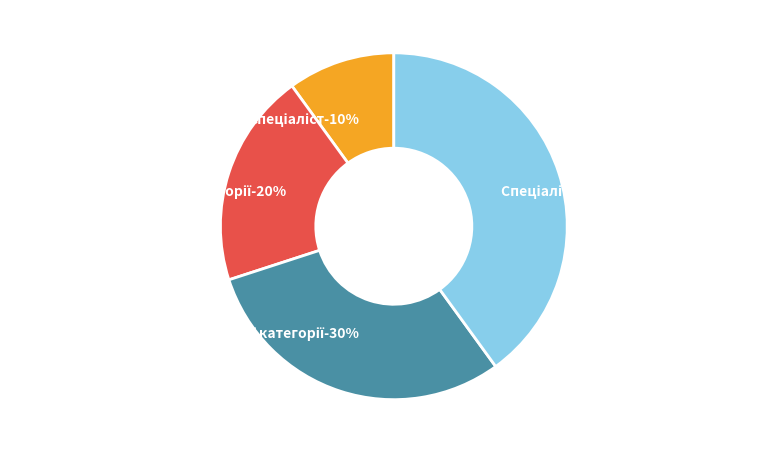

To the nearest percent, what portion does Спеціаліст represent?

10%